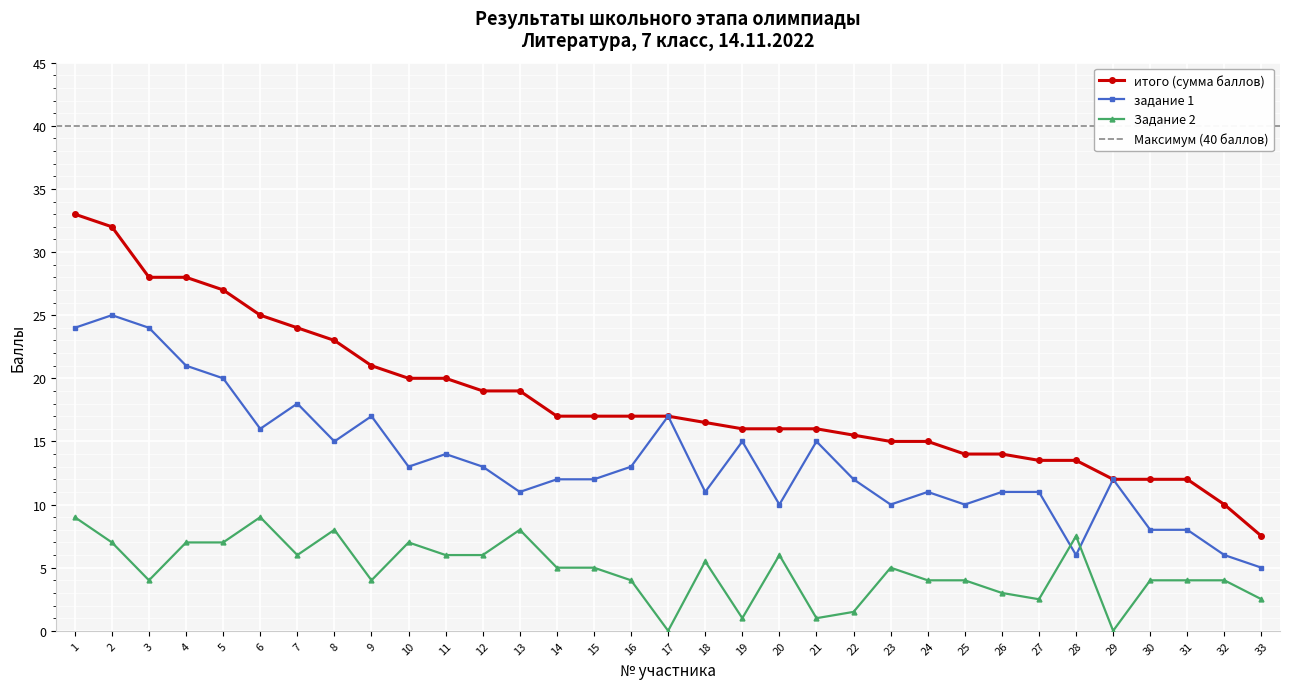

List the series in order of their peak value, lowest first.

Задание 2, задание 1, итого